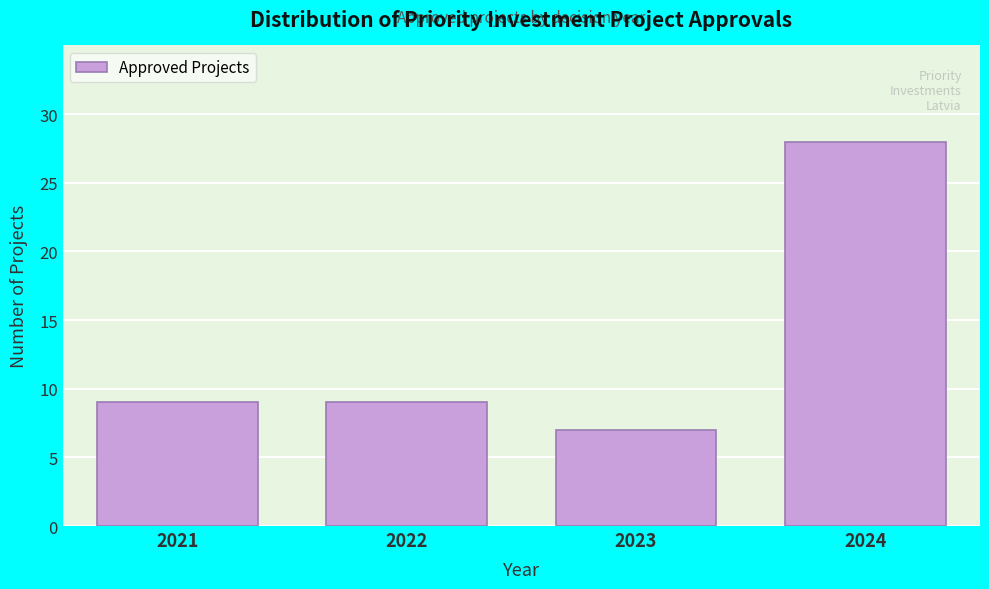

Reading right to left, extract all data points from this chart.

2024=28	2023=7	2022=9	2021=9